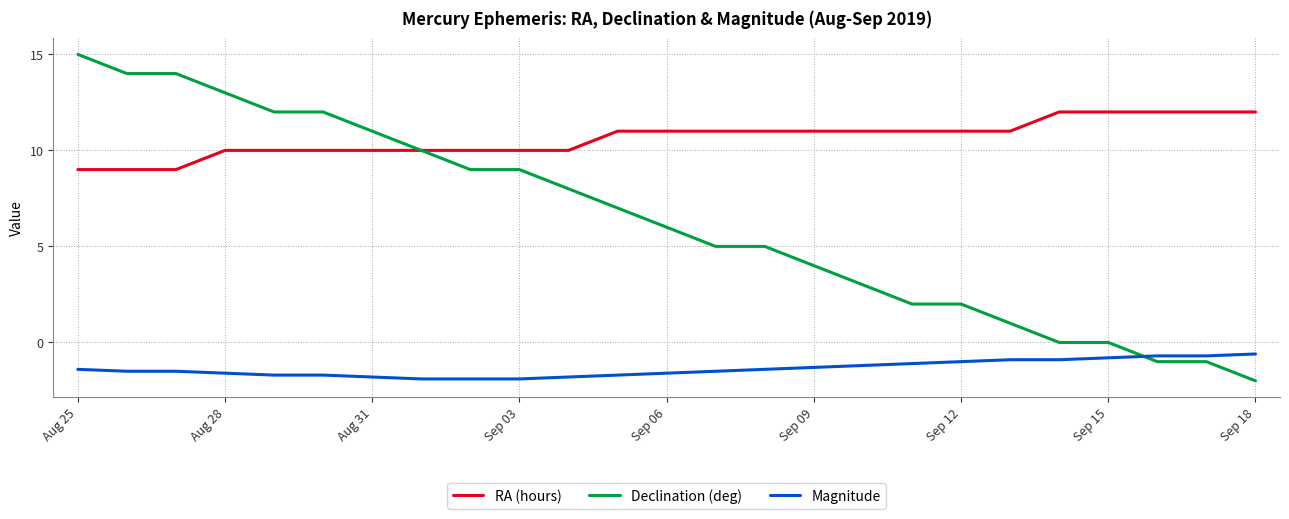

Rank the series by their maximum value, from highest to lowest.

Declination (deg), RA (hours), Magnitude